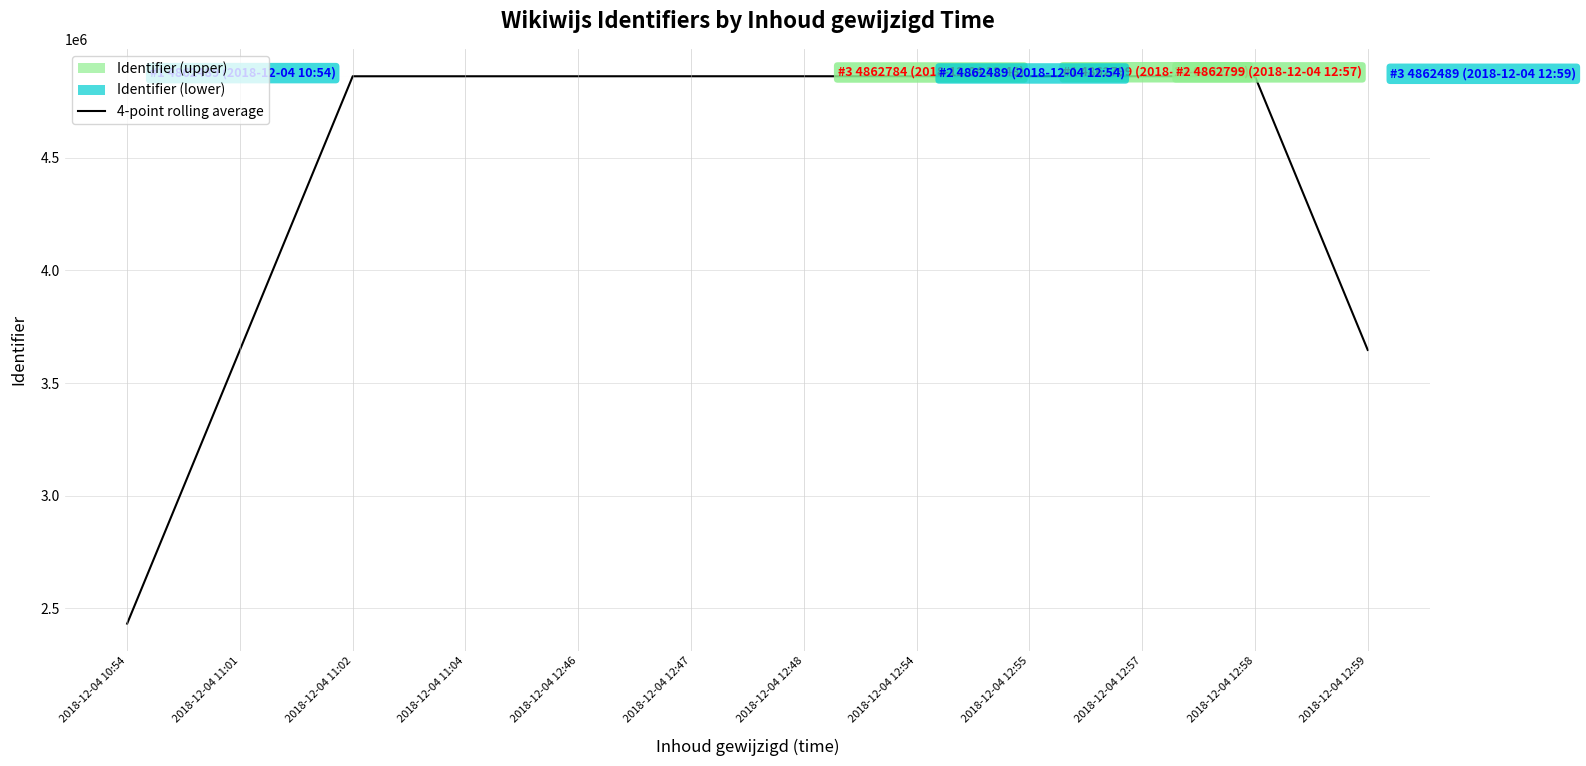

List the labels in order of value, smallest first.

2018-12-04 10:54, 2018-12-04 11:01, 2018-12-04 12:59, 2018-12-04 11:02, 2018-12-04 11:04, 2018-12-04 12:46, 2018-12-04 12:48, 2018-12-04 12:47, 2018-12-04 12:54, 2018-12-04 12:58, 2018-12-04 12:57, 2018-12-04 12:55